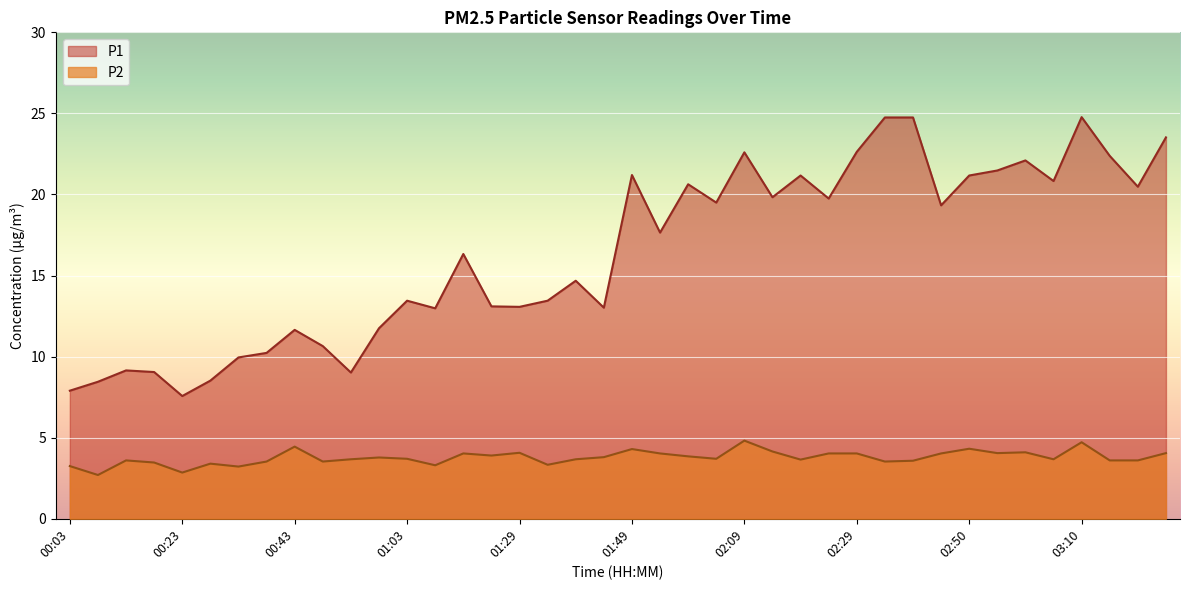

What is the total value across all series at 00:03?

11.2